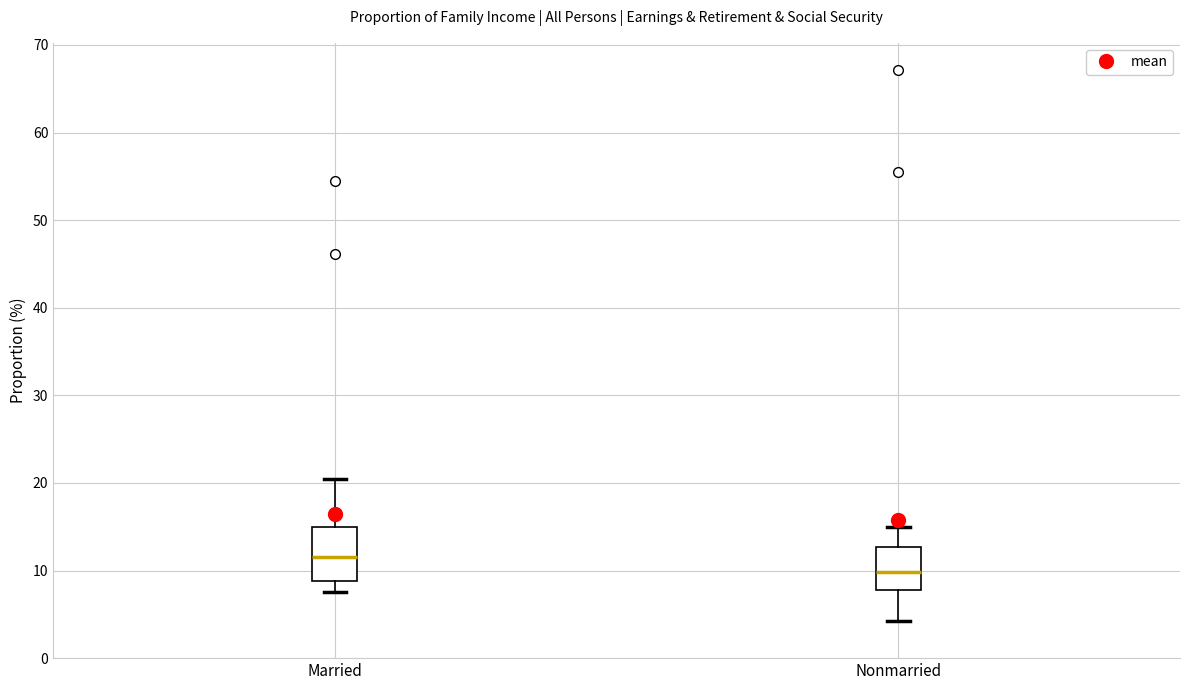

Reading left to right, transcribe this box plot: for each box, give where its median line is, the range the box spans, and where its two whiskers end, as read against the y-axis. The values are not printed on the chart, so give them approximately, as read against the axis.

Married: median 12, box 9 to 15, whiskers 8 to 20
Nonmarried: median 10, box 8 to 13, whiskers 4 to 15